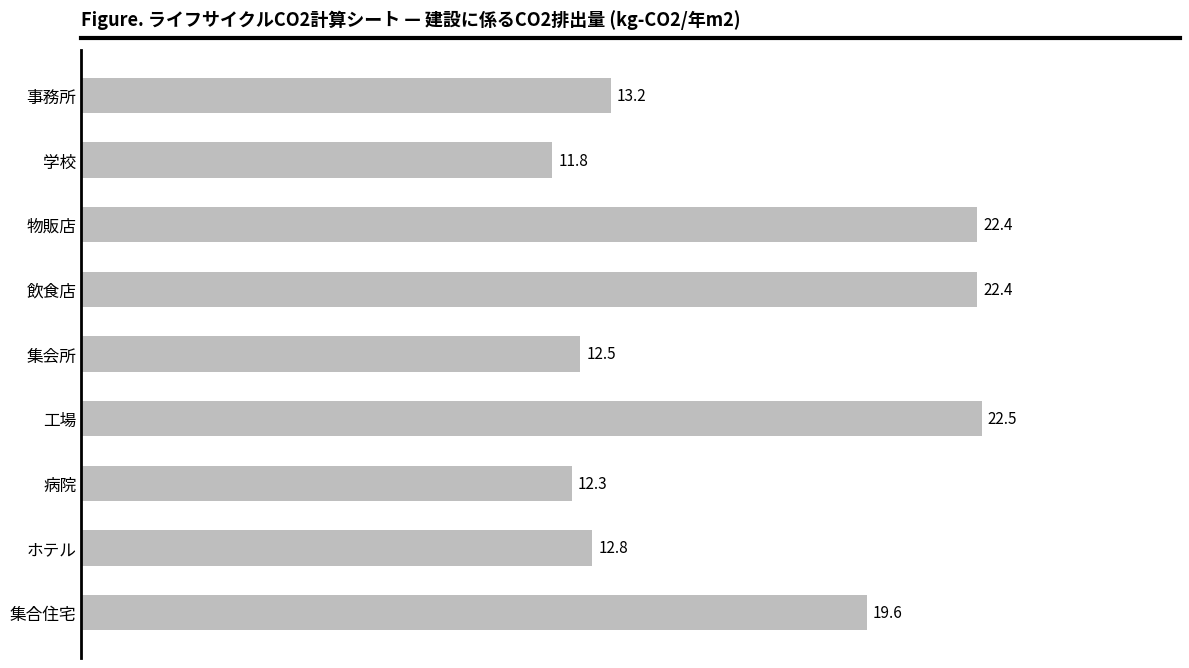

What is the average value?

16.6